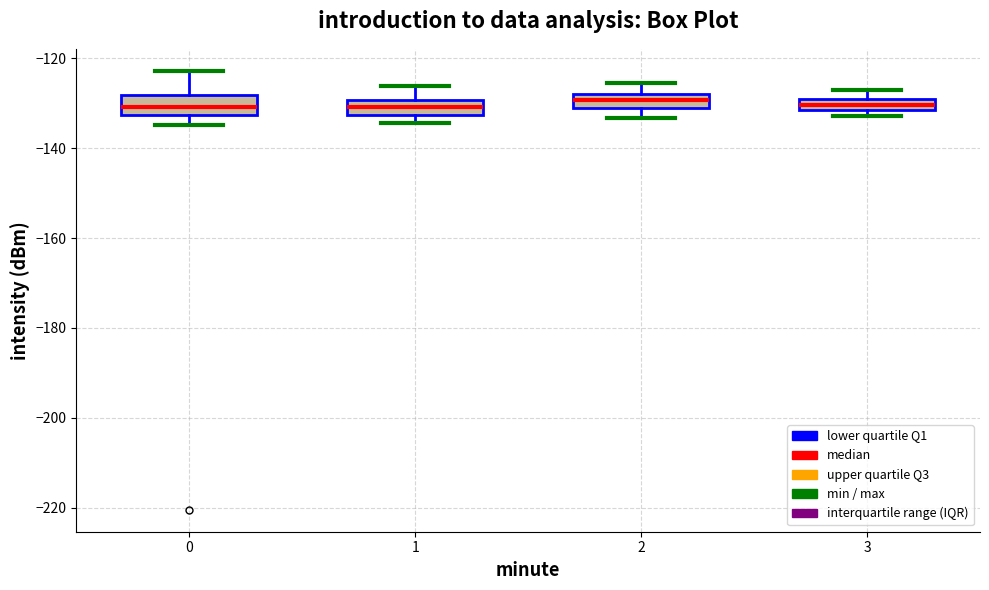

Where does the upper whisker of the box at x = 1 end on the y-axis? The values are not printed on the chart, so give them approximately, as read against the axis.

-126